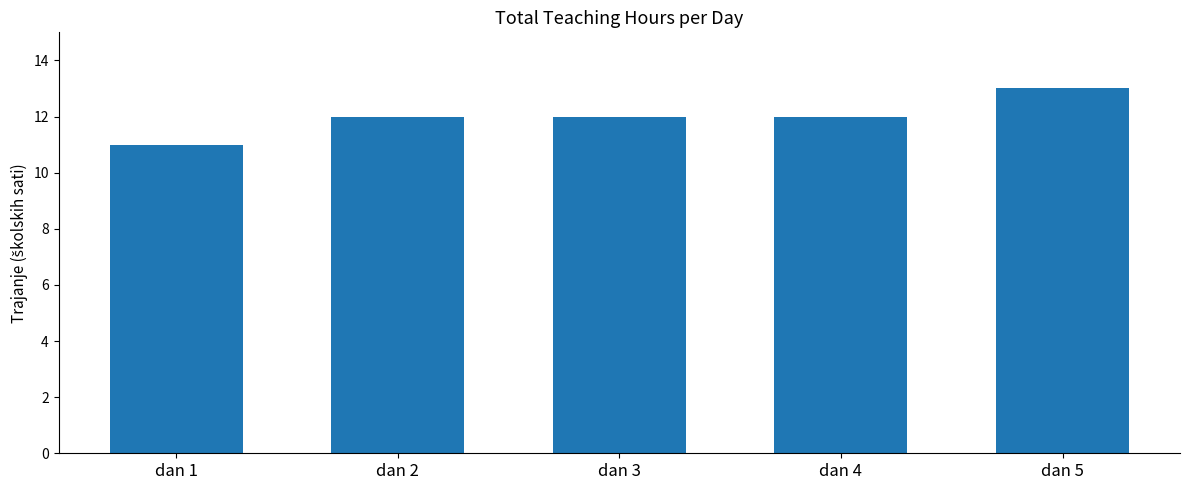

Reading left to right, transcribe all the data shown in this chart.

11	12	12	12	13